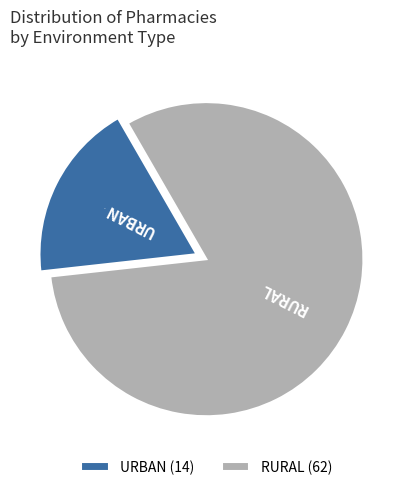

What is the majority slice?

RURAL